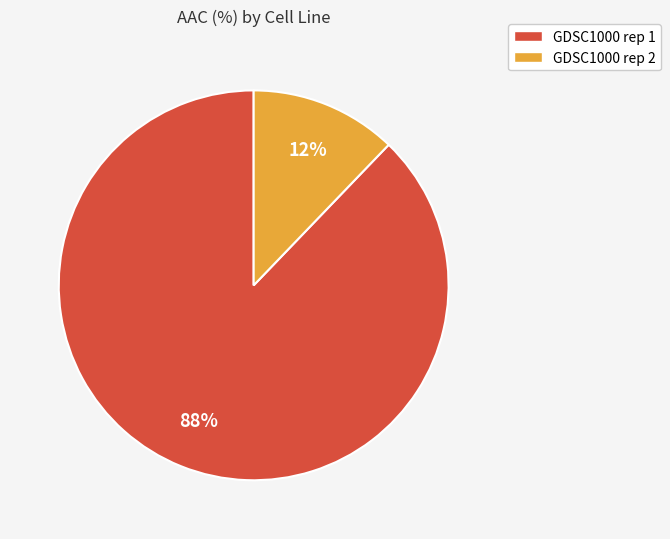

Rank the categories by value from lowest to highest.

GDSC1000 rep 2, GDSC1000 rep 1